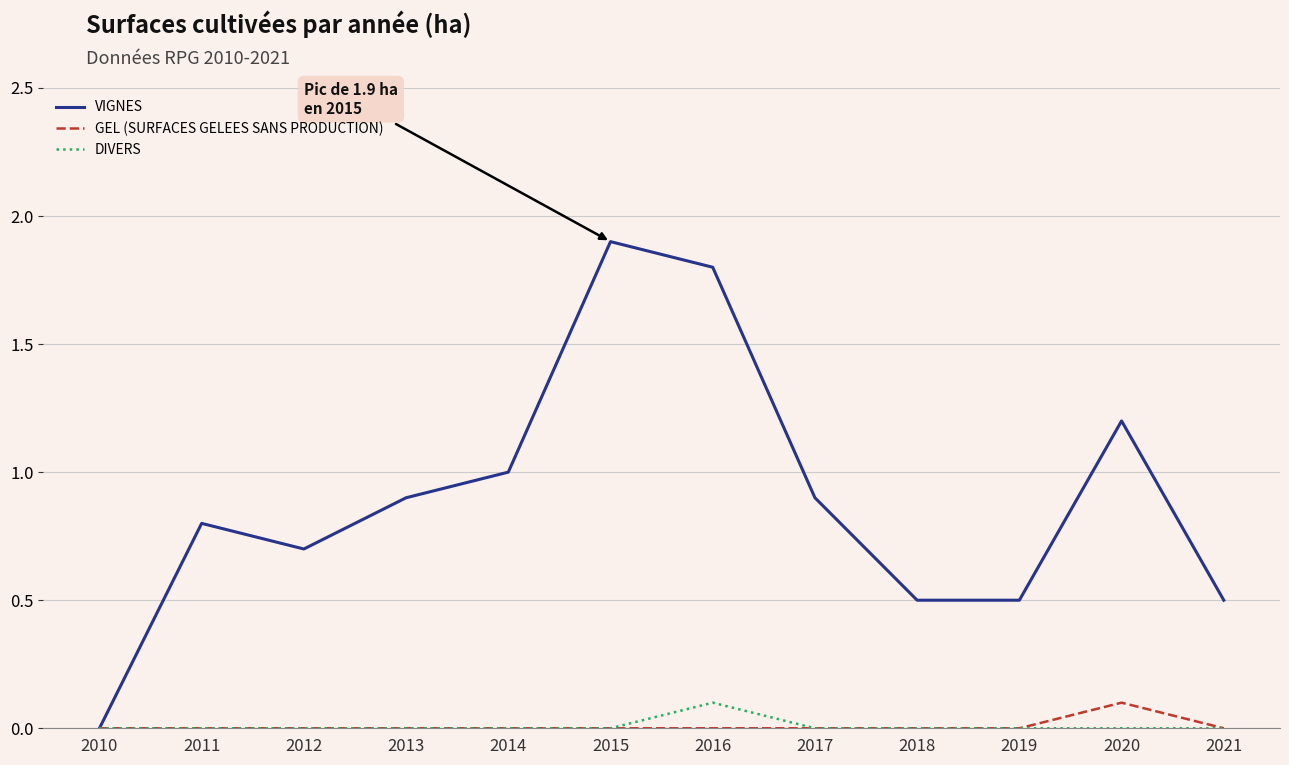

Count the DIVERS values in the range 0 to 1.

12